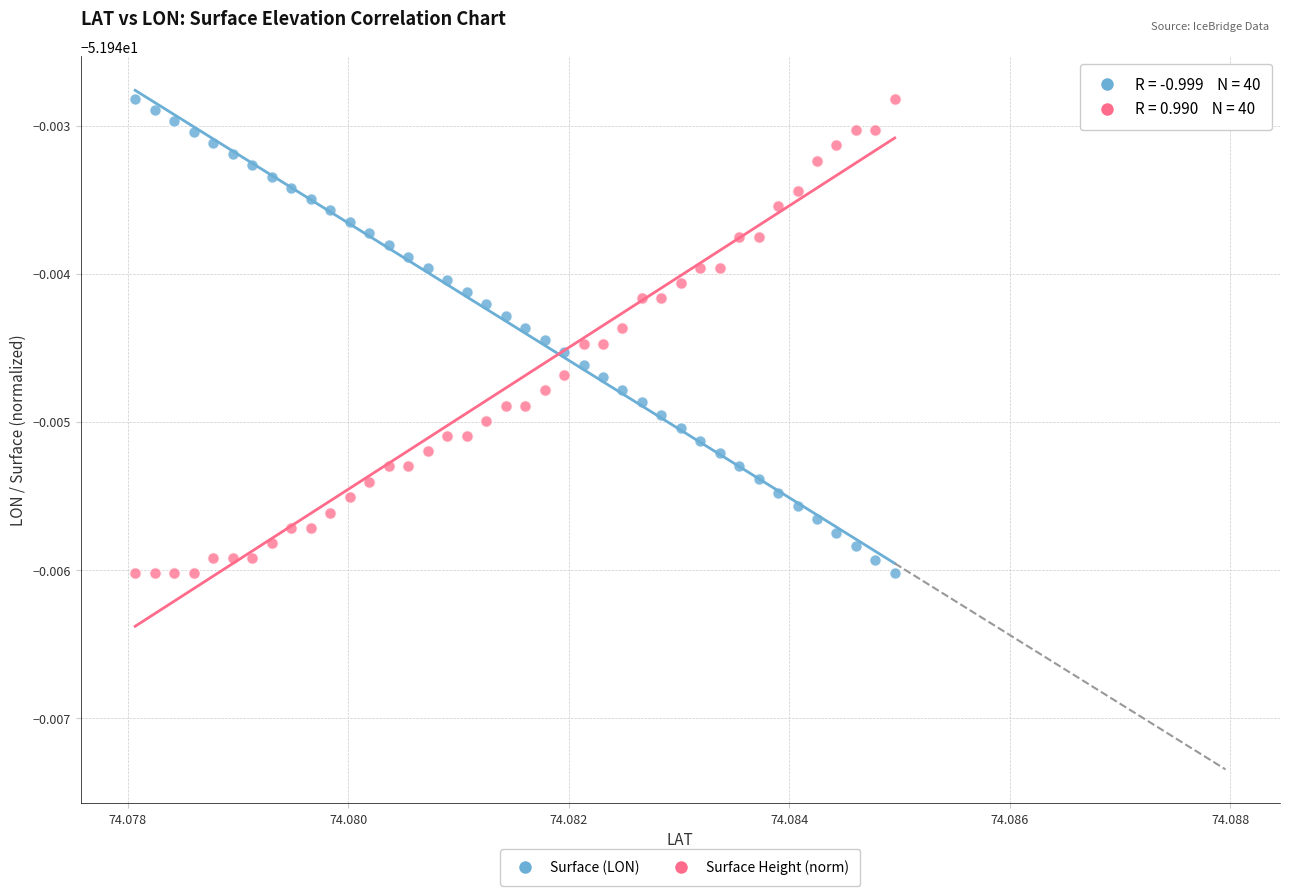

What are all the series names shown in the legend?

Surface (LON), Surface Height (norm)